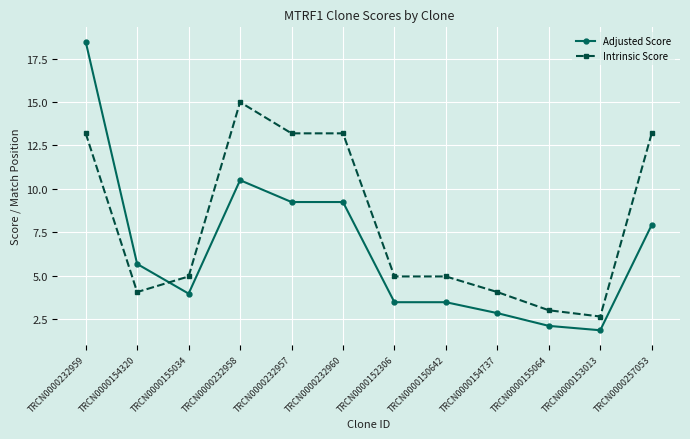

Does the chart have visible grid lines?

Yes